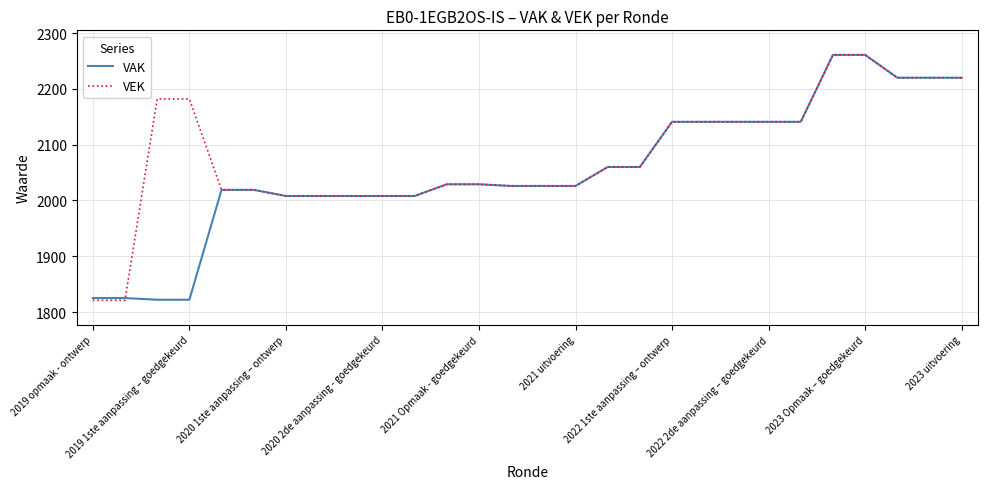

Rank the series by their average value, from lowest to highest.

VAK, VEK